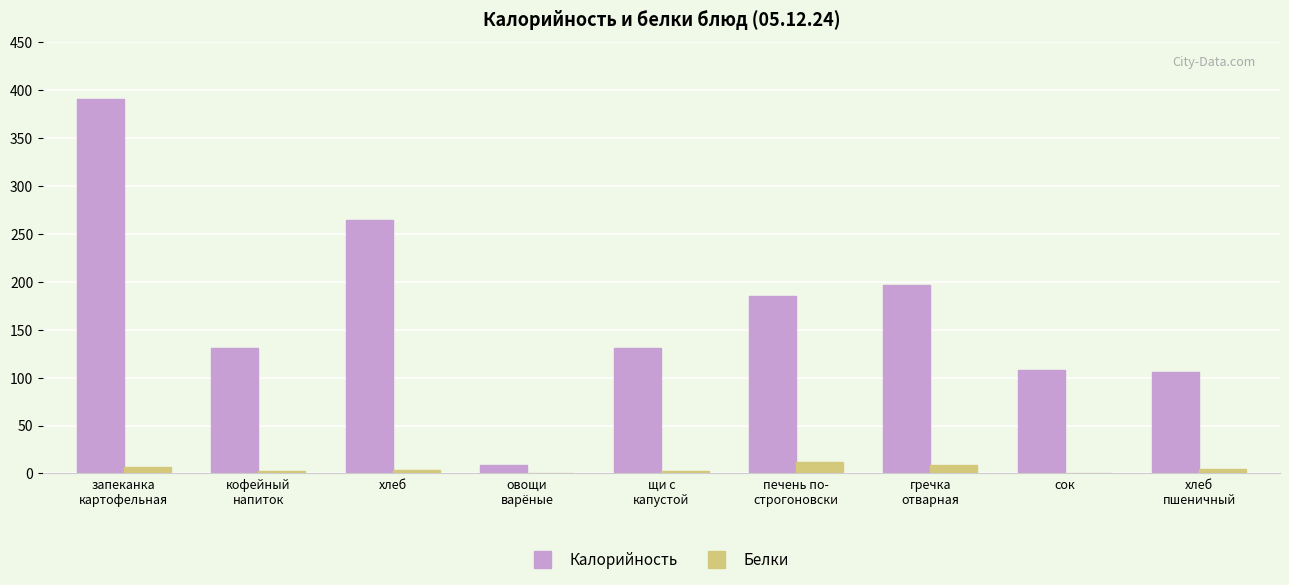

What is the highest value of the Калорийность series?

391